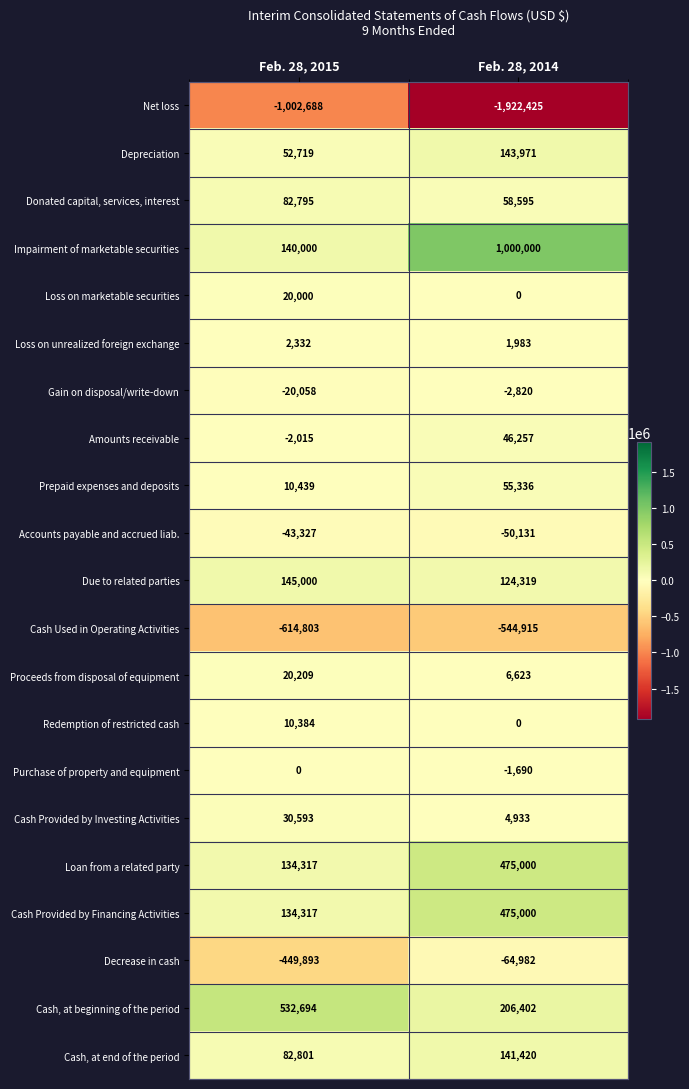

The value of Cash Provided by Financing Activities at Feb. 28, 2015 is 28094. True or false?

False